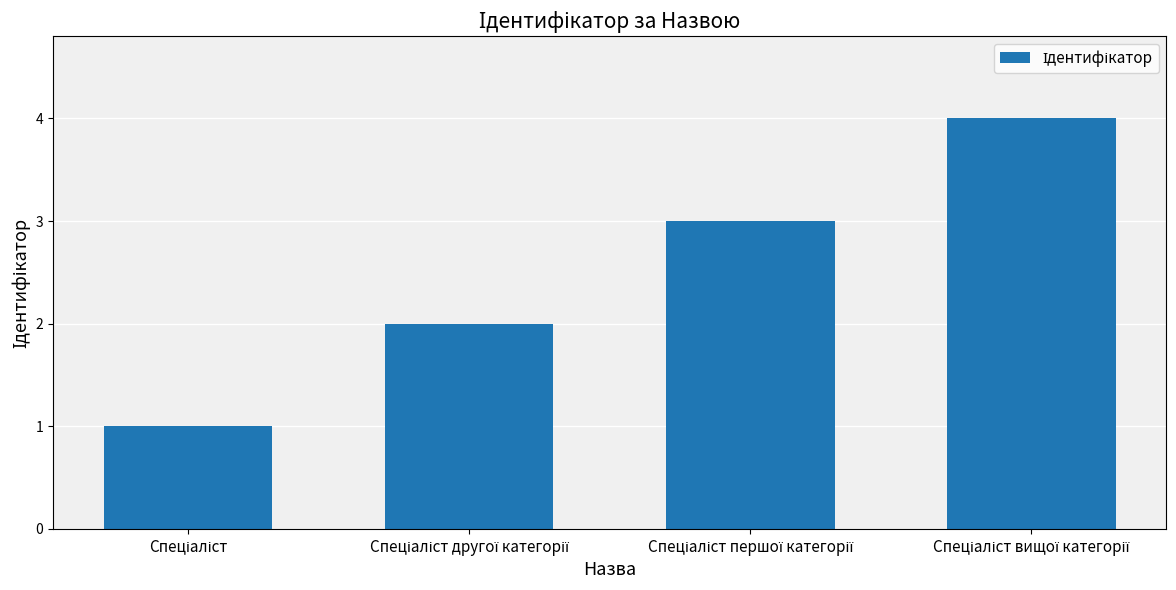

Are the bars grouped side by side (vs. stacked)?

No